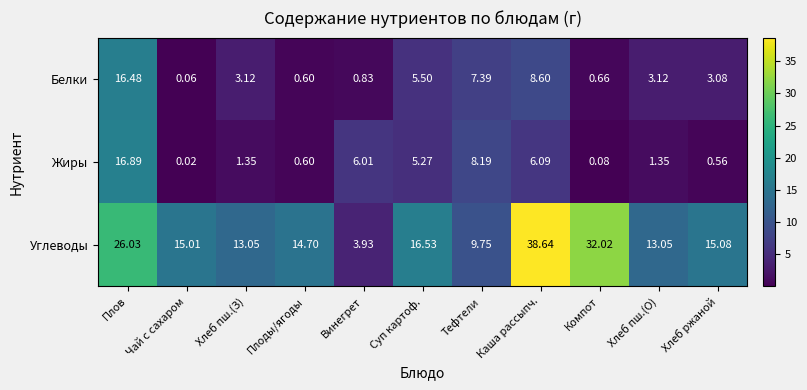

Which series has the largest range (max minus min)?

Углеводы